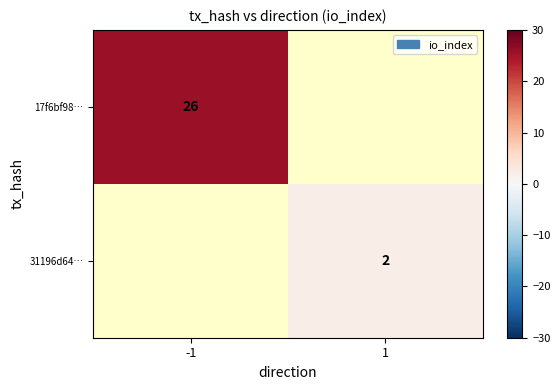

The 17f6bf98… series shows 26 at -1. True or false?

True